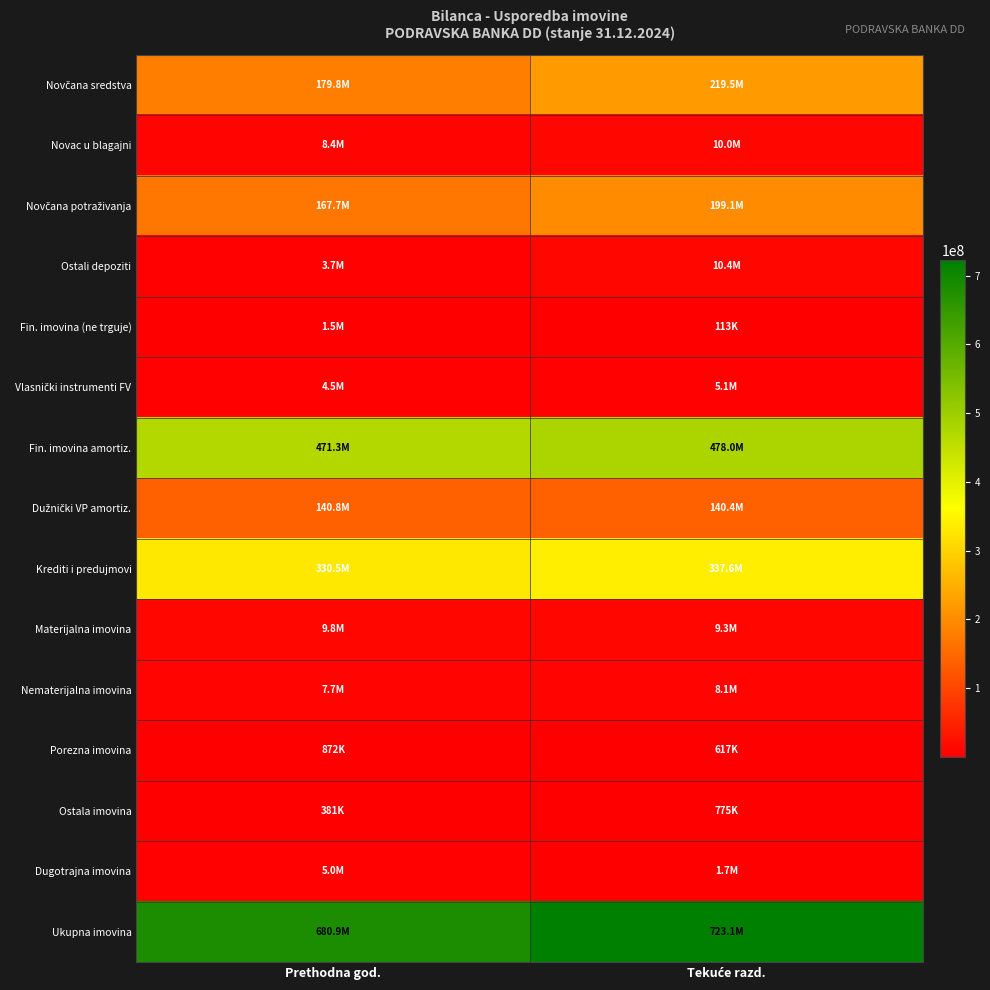

List the series in order of their peak value, highest first.

Ukupna imovina, Fin. imovina amortiz., Krediti i predujmovi, Novčana sredstva, Novčana potraživanja, Dužnički VP amortiz., Ostali depoziti, Novac u blagajni, Materijalna imovina, Nematerijalna imovina, Vlasnički instrumenti FV, Dugotrajna imovina, Fin. imovina (ne trguje), Porezna imovina, Ostala imovina